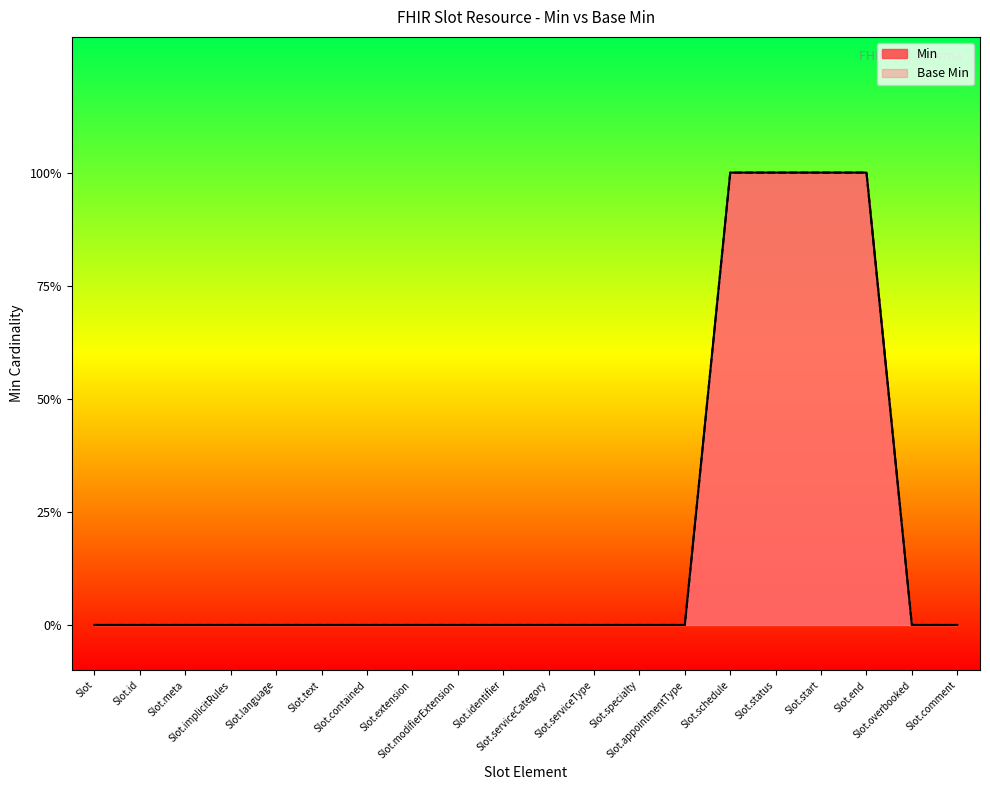

What is the difference between the second highest and minimum values in the Base Min series?

1